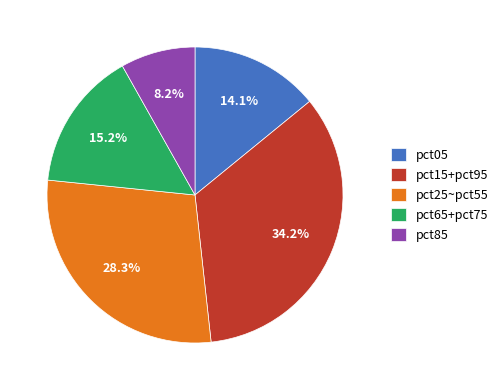

True or false: pct85 accounts for 3% of the total.

False